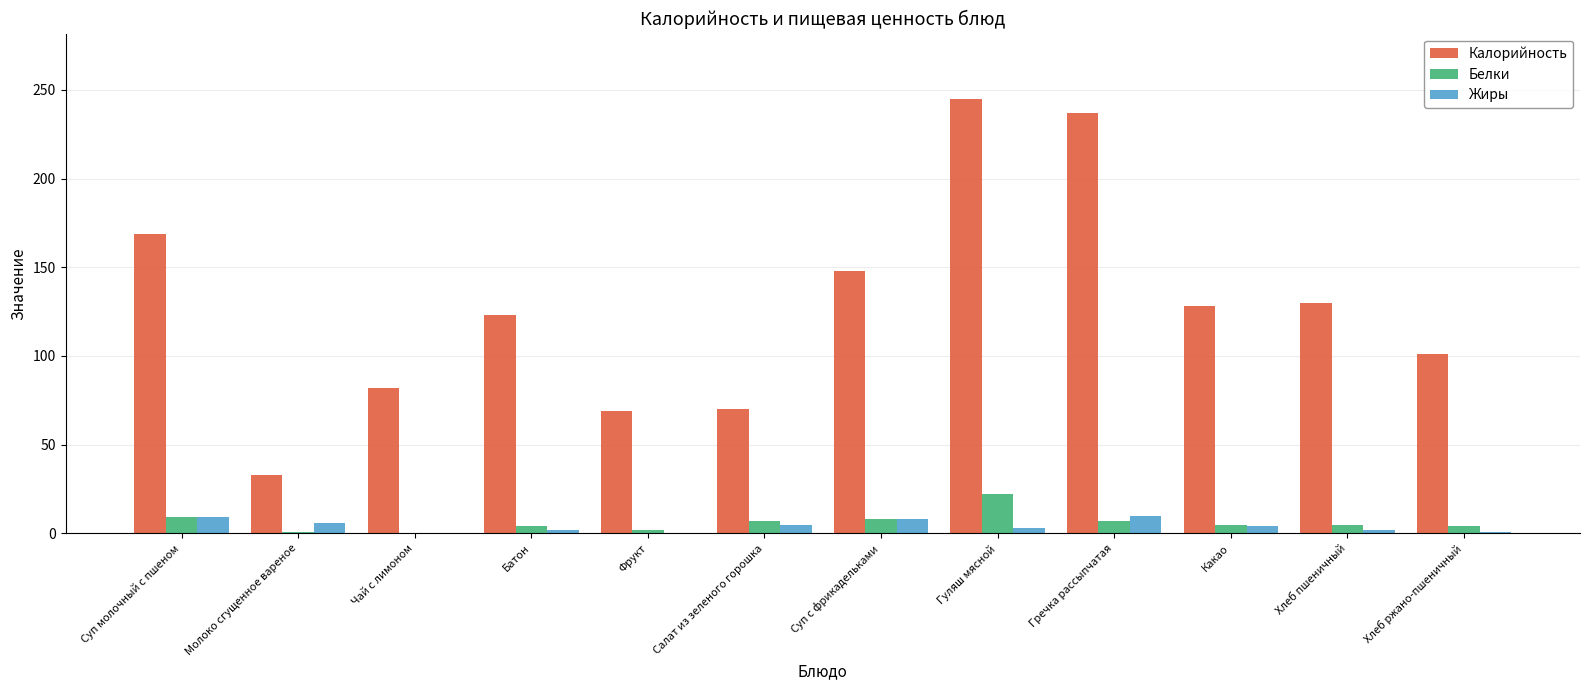

The Жиры series shows 0 at Чай с лимоном. True or false?

True